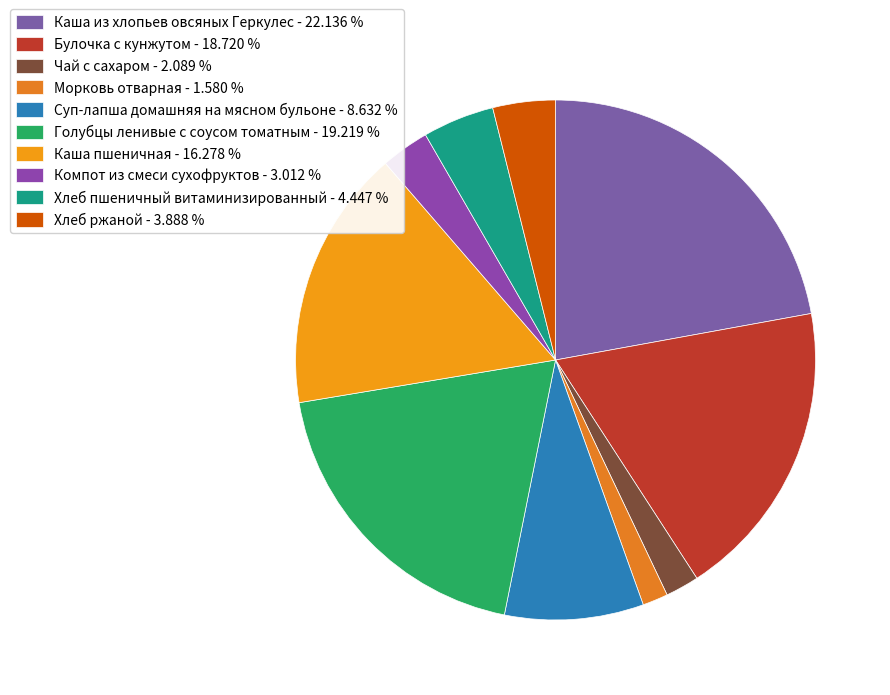

Between Суп-лапша домашняя на мясном бульоне and Булочка с кунжутом, which is larger?

Булочка с кунжутом